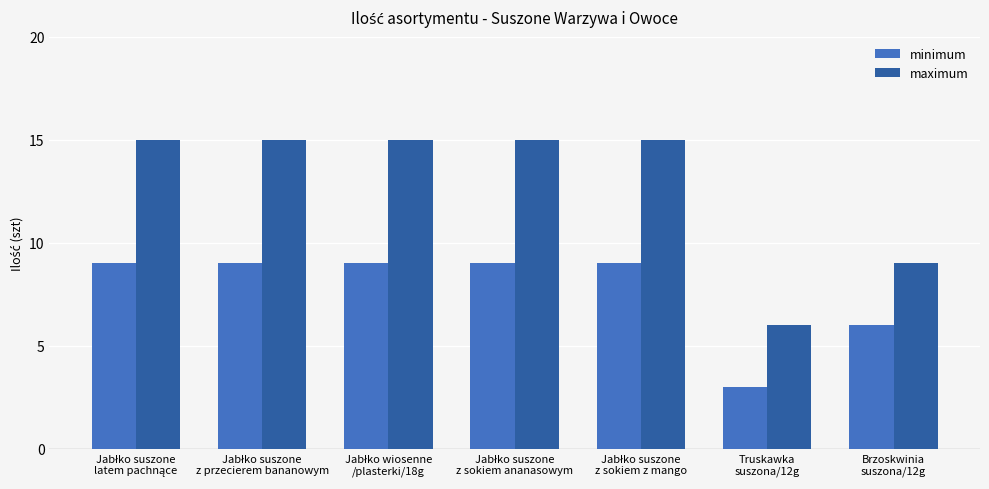

Which series has the largest range (max minus min)?

maximum